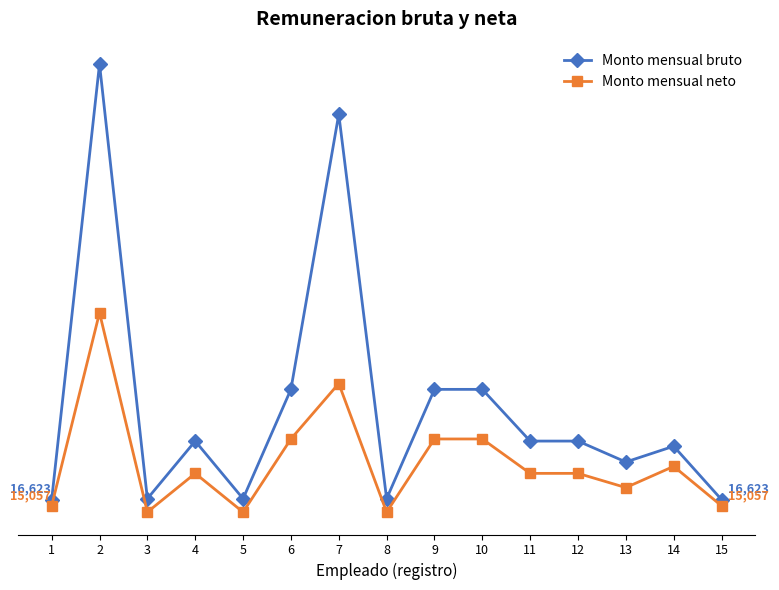

Between 7 and 12, which series saw the biggest shift?

Monto mensual bruto